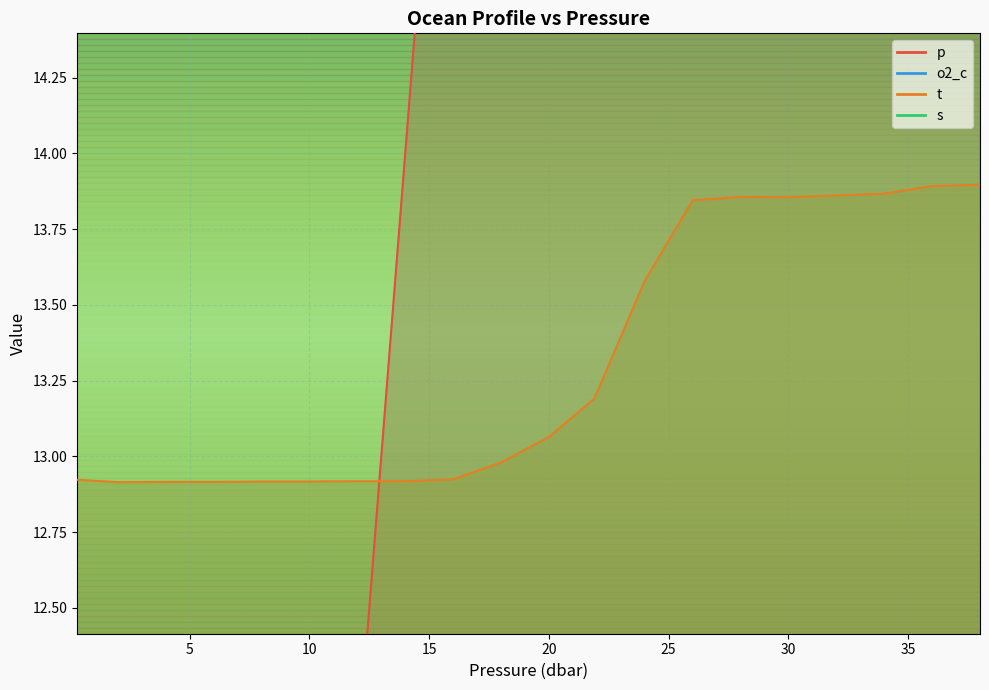

What is the highest value of the t series?

13.9